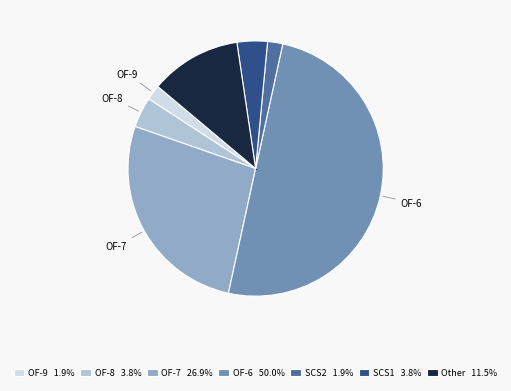

Is OF-9 1.9% the majority of the pie?

No